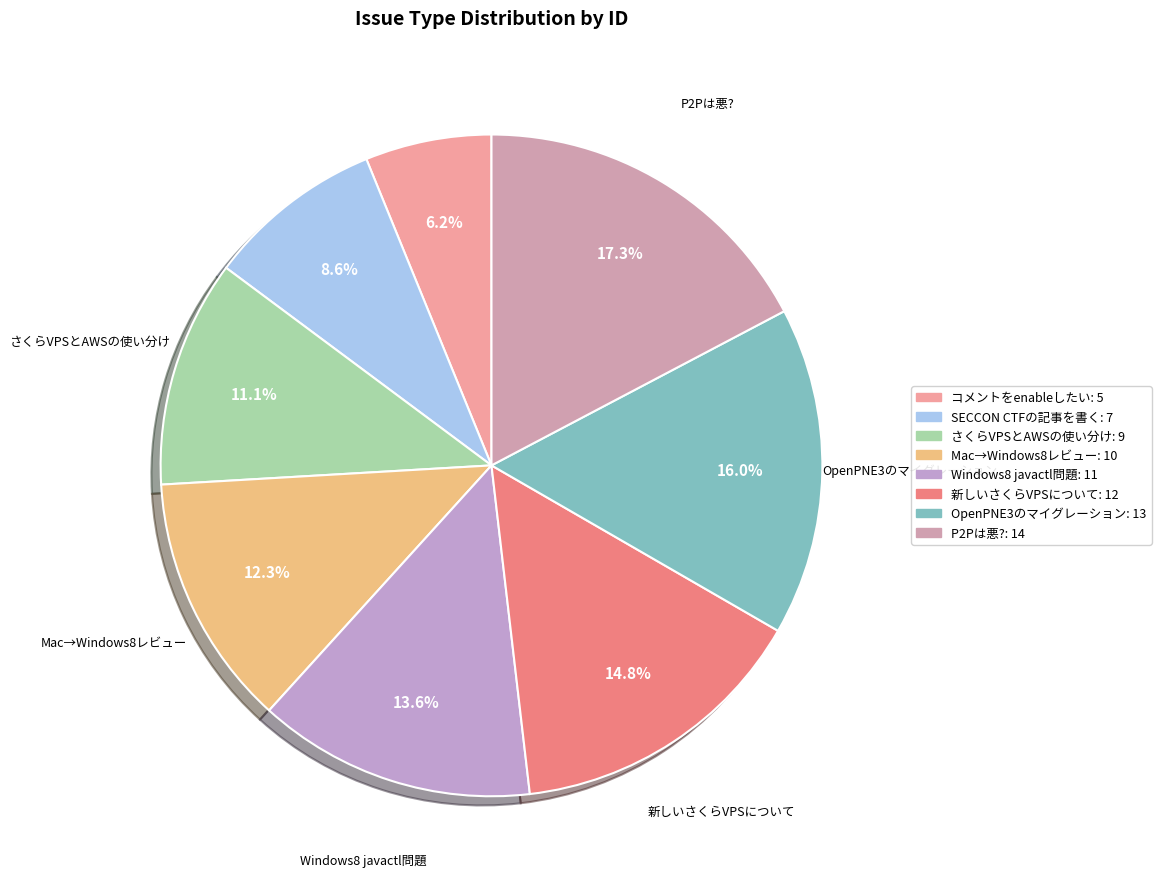

How many segments does this pie chart have?

8